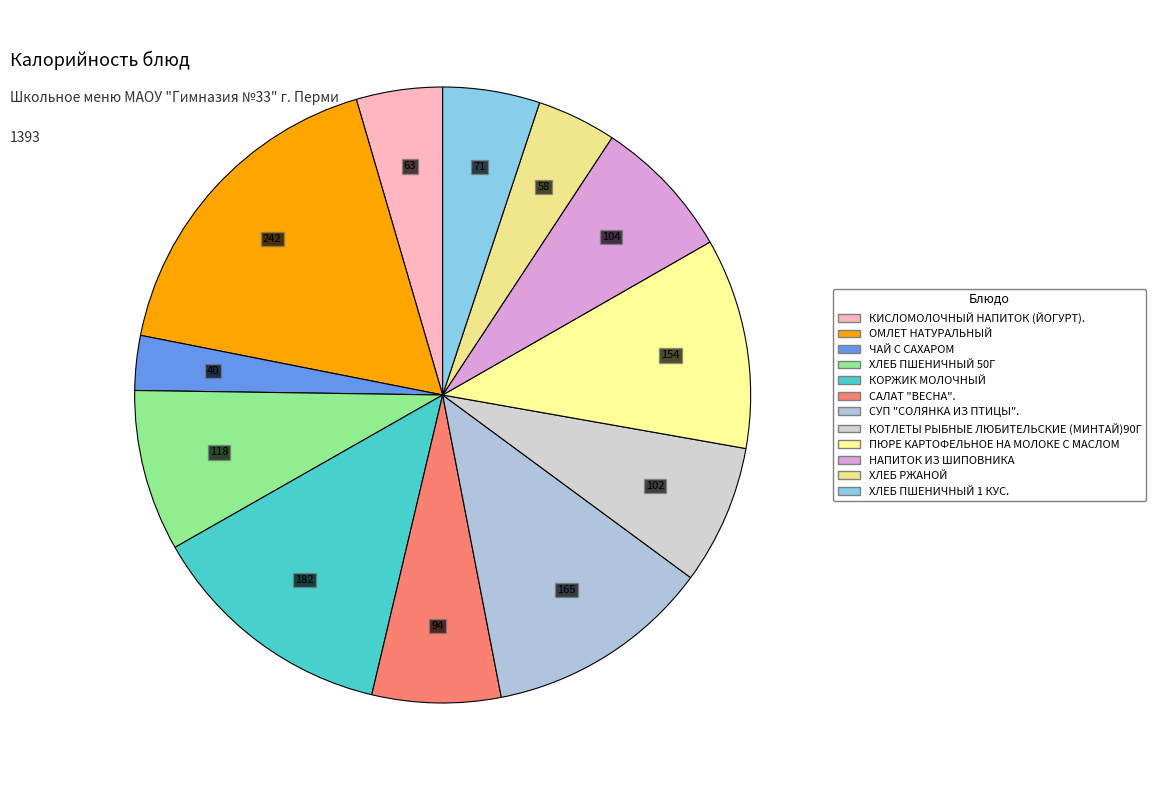

To the nearest percent, what percentage of the pie is КОРЖИК МОЛОЧНЫЙ?

13%